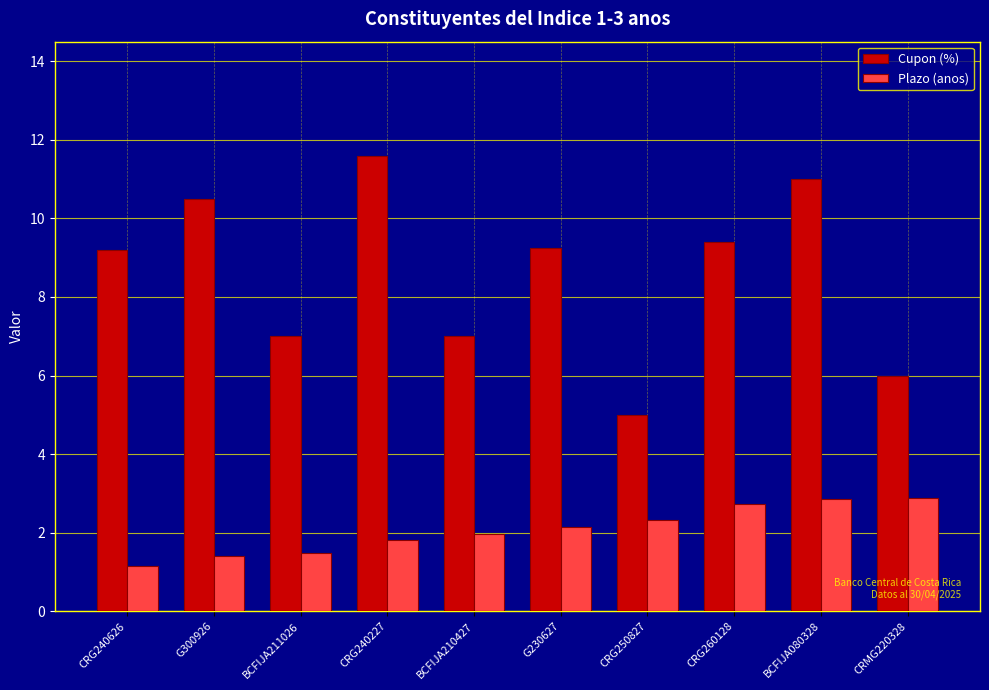

Which series has the largest total across all categories?

Cupon (%)